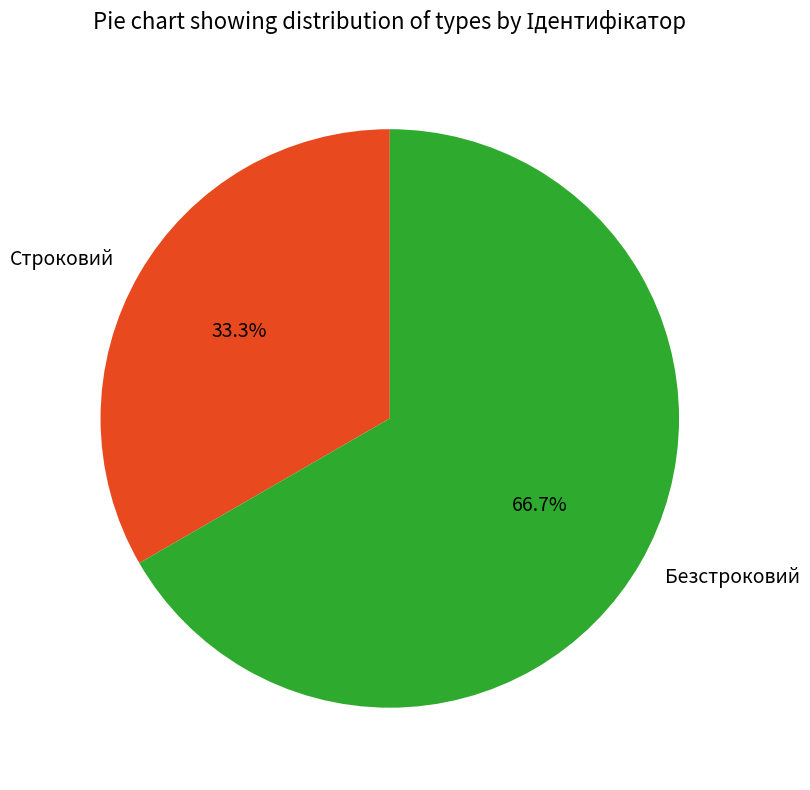

True or false: Строковий accounts for 33% of the total.

True